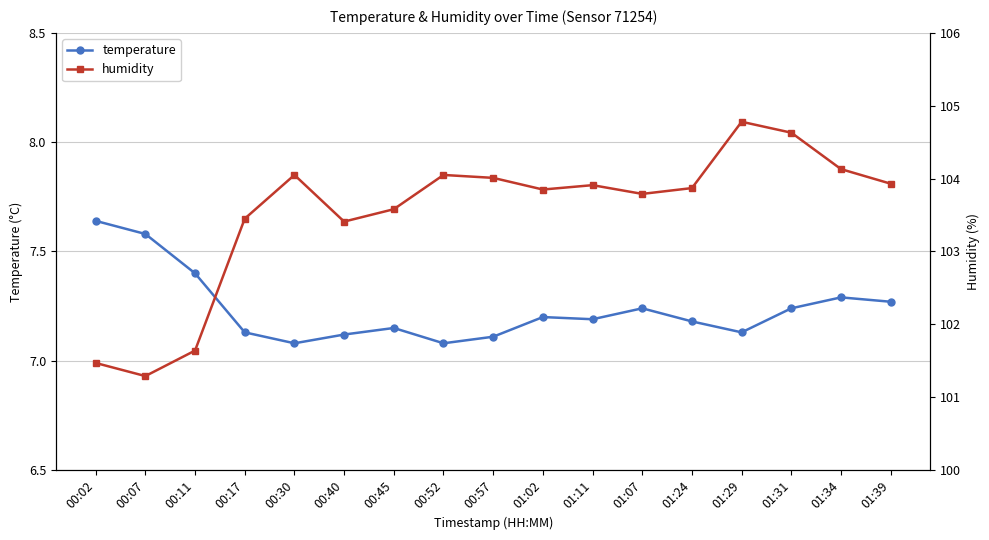

Where is temperature nearest to the value 7?

00:30